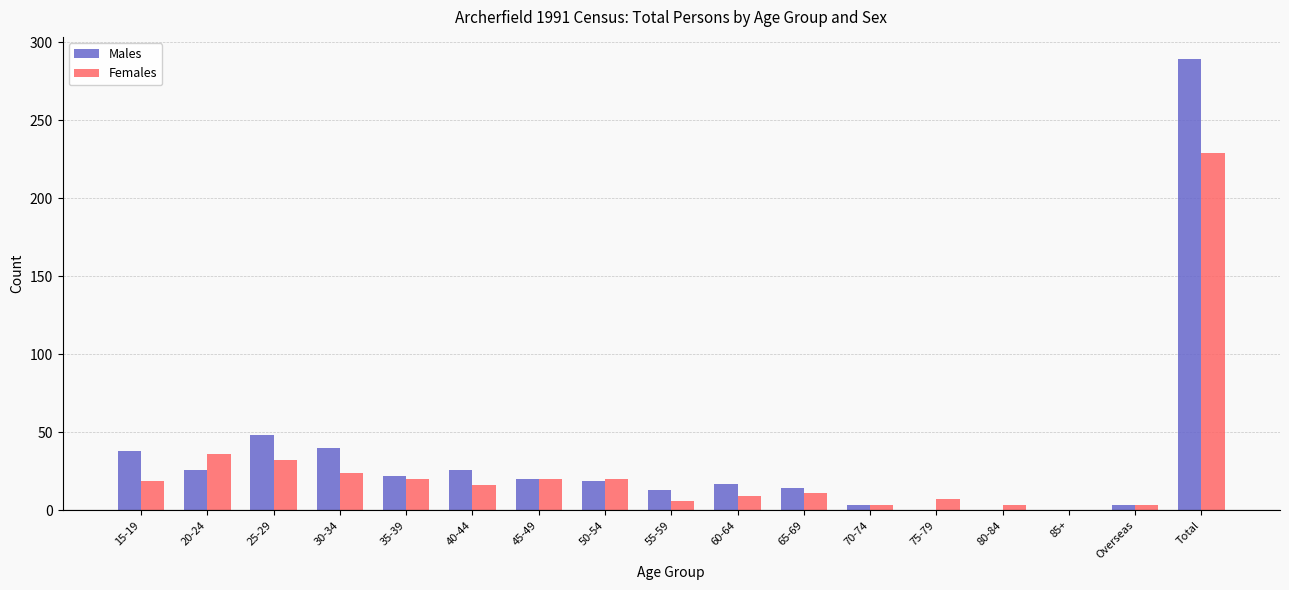

What is the sum of all Males values?

578